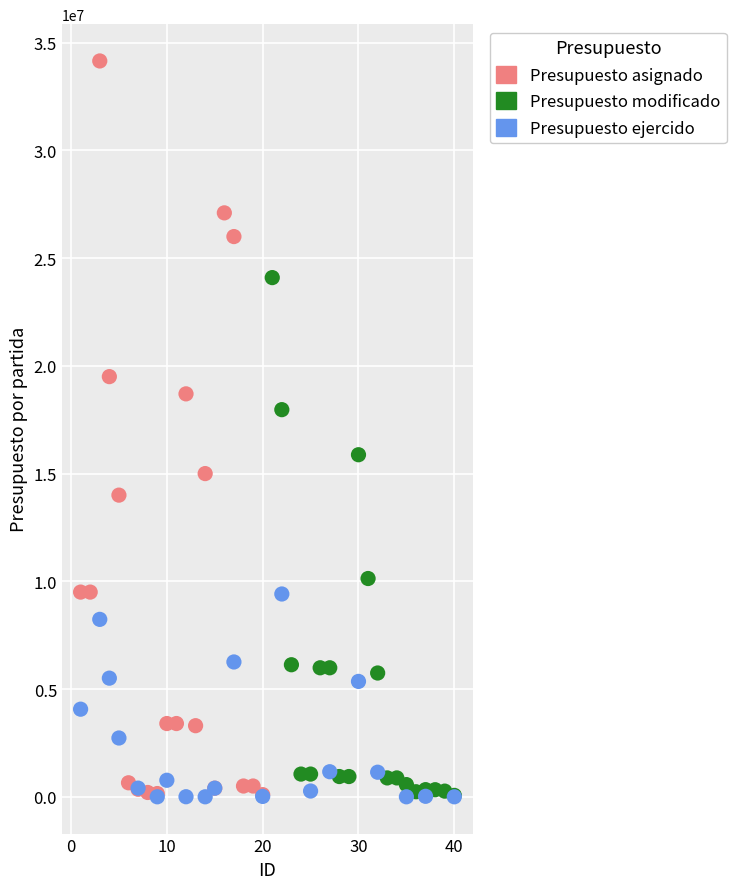

Which series contains the highest Y value?

Presupuesto asignado